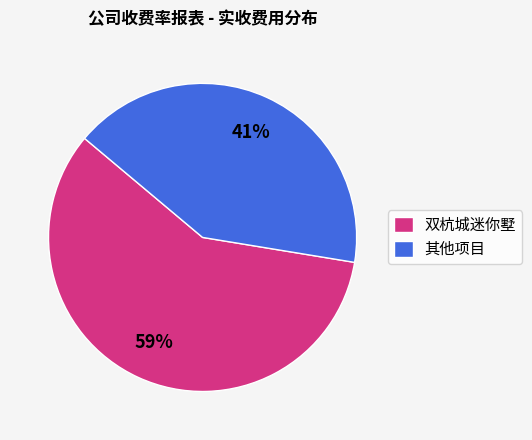

To the nearest percent, what is the average slice percentage?

50%